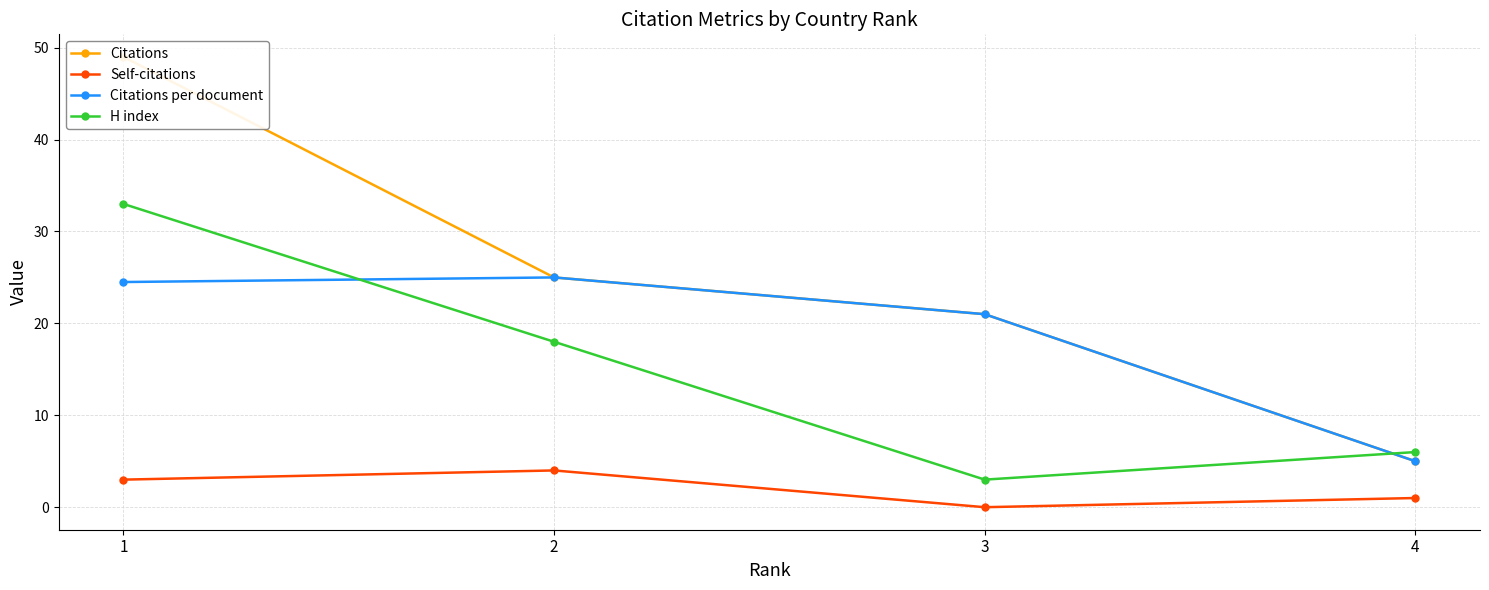

At 4, list the series in order from largest to smallest.

H index, Citations, Citations per document, Self-citations